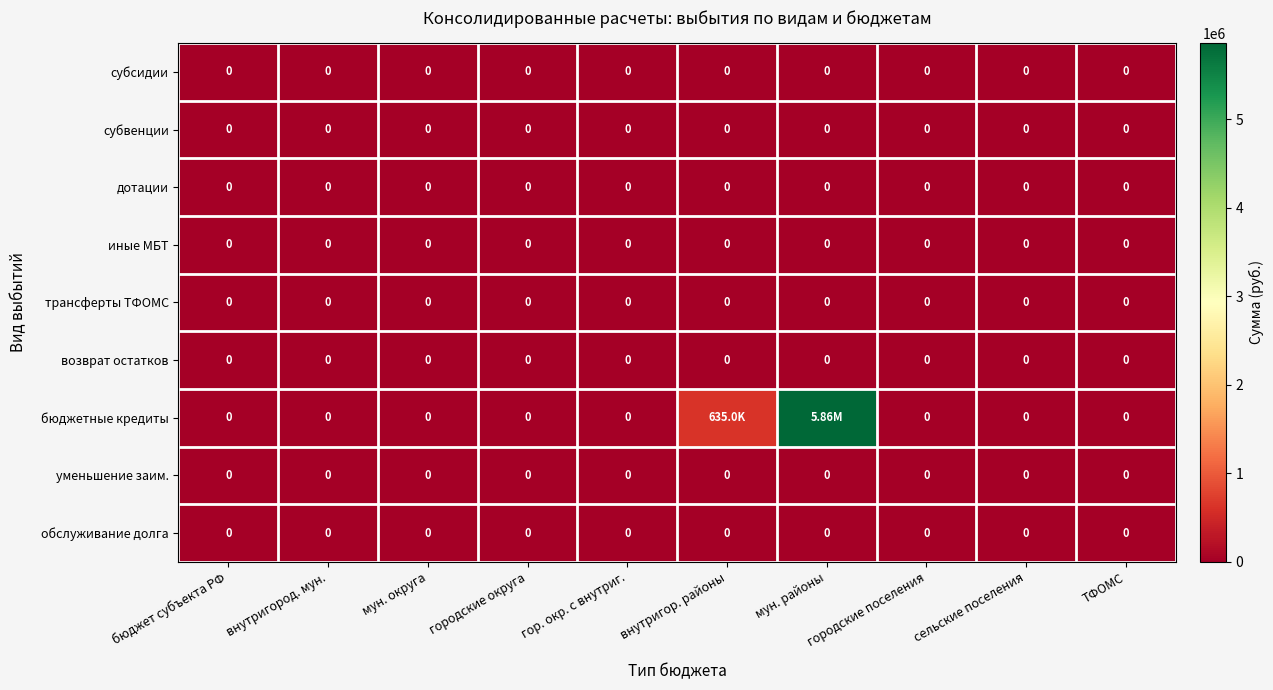

Rank the series at городские поселения from highest to lowest value.

субсидии, субвенции, дотации, иные МБТ, трансферты ТФОМС, возврат остатков, бюджетные кредиты, уменьшение заим., обслуживание долга